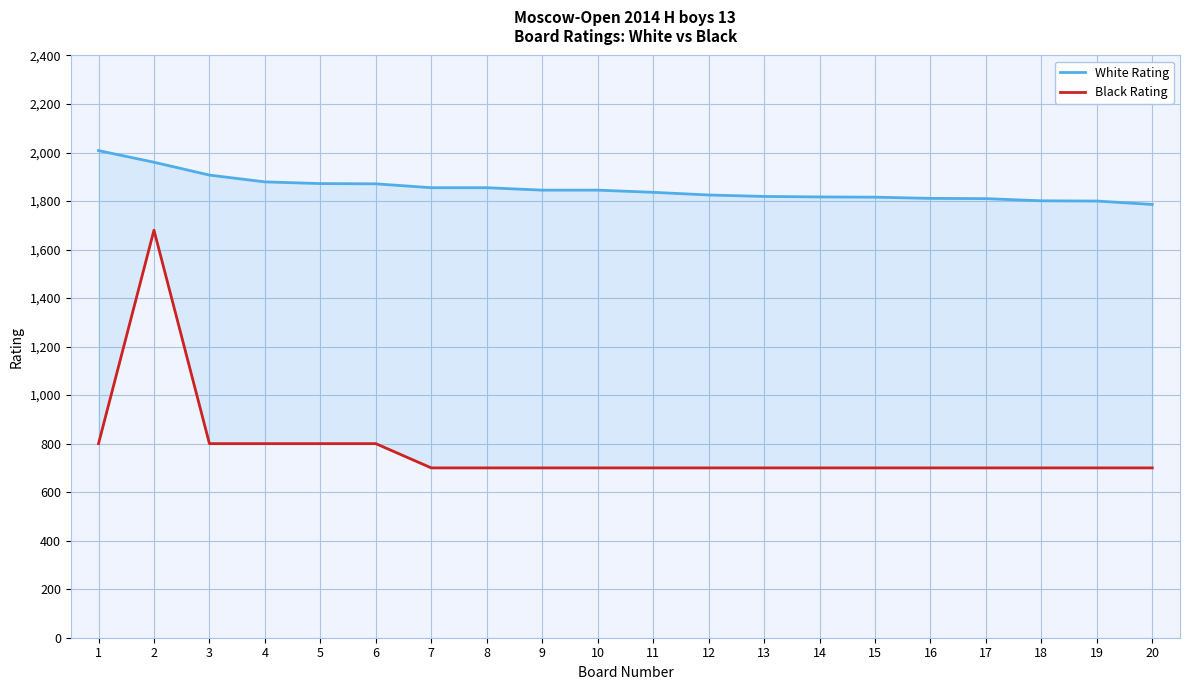

Reading left to right, transcribe all the data shown in this chart.

White Rating: 1=2008	2=1960	3=1907	4=1879	5=1872	6=1871	7=1855	8=1855	9=1845	10=1845	11=1836	12=1825	13=1819	14=1817	15=1816	16=1811	17=1810	18=1801	19=1800	20=1786
Black Rating: 1=800	2=1680	3=800	4=800	5=800	6=800	7=700	8=700	9=700	10=700	11=700	12=700	13=700	14=700	15=700	16=700	17=700	18=700	19=700	20=700